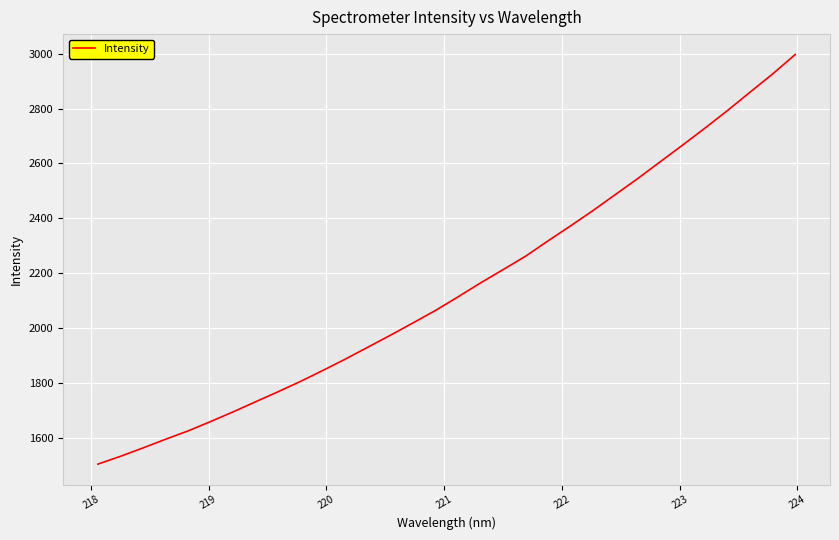

True or false: there are more than 1 points higher than both neighbors.

False